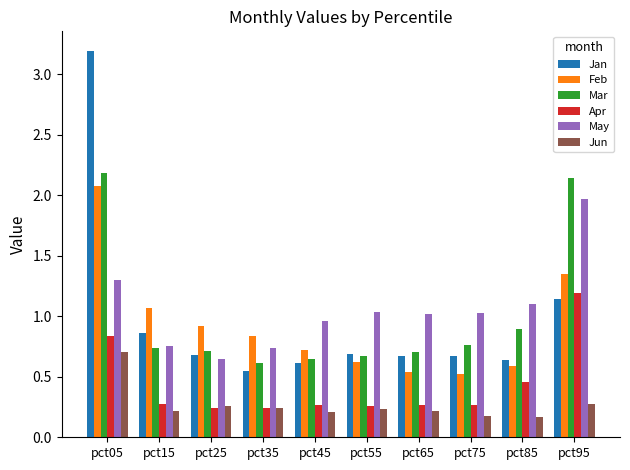

What is the total value across all series at pct65?

3.4